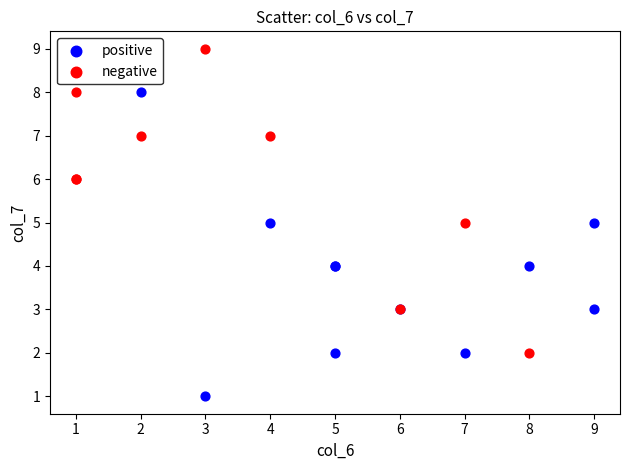

Which series reaches the minimum Y coordinate?

positive